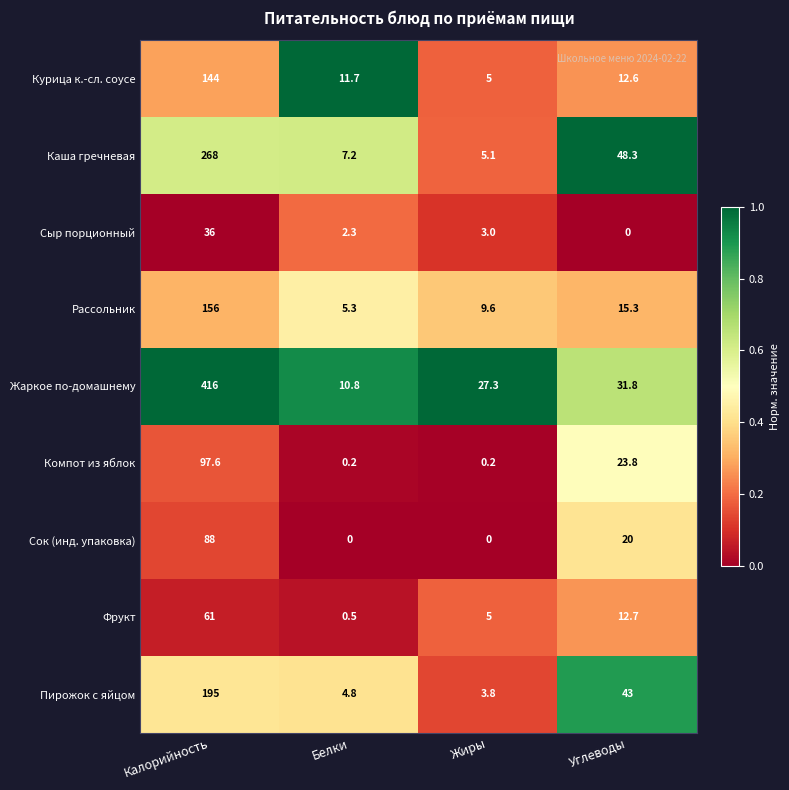

Is it true that Жаркое по-домашнему equals 416.0 at Калорийность?

True